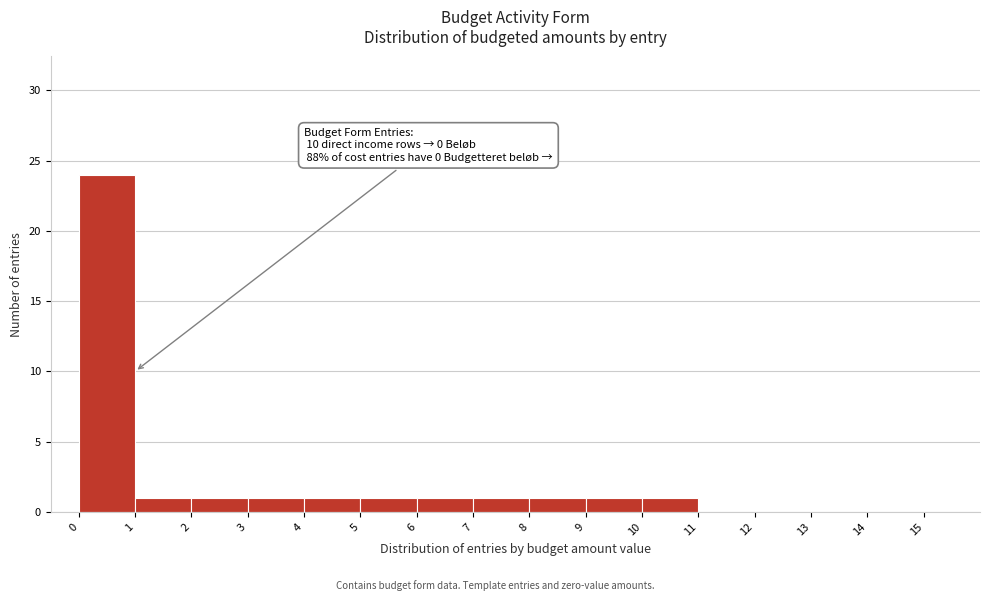

Which range on the x-axis has the tallest bar?

0 to 1